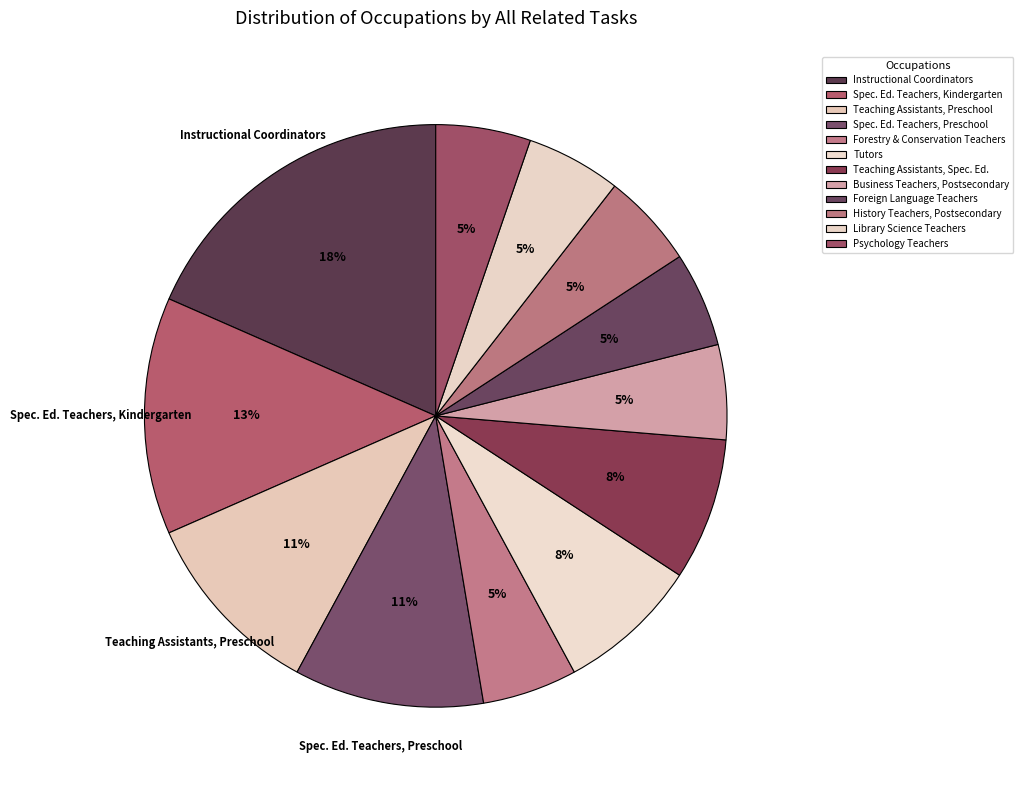

Which category has the biggest portion of the pie?

Instructional Coordinators